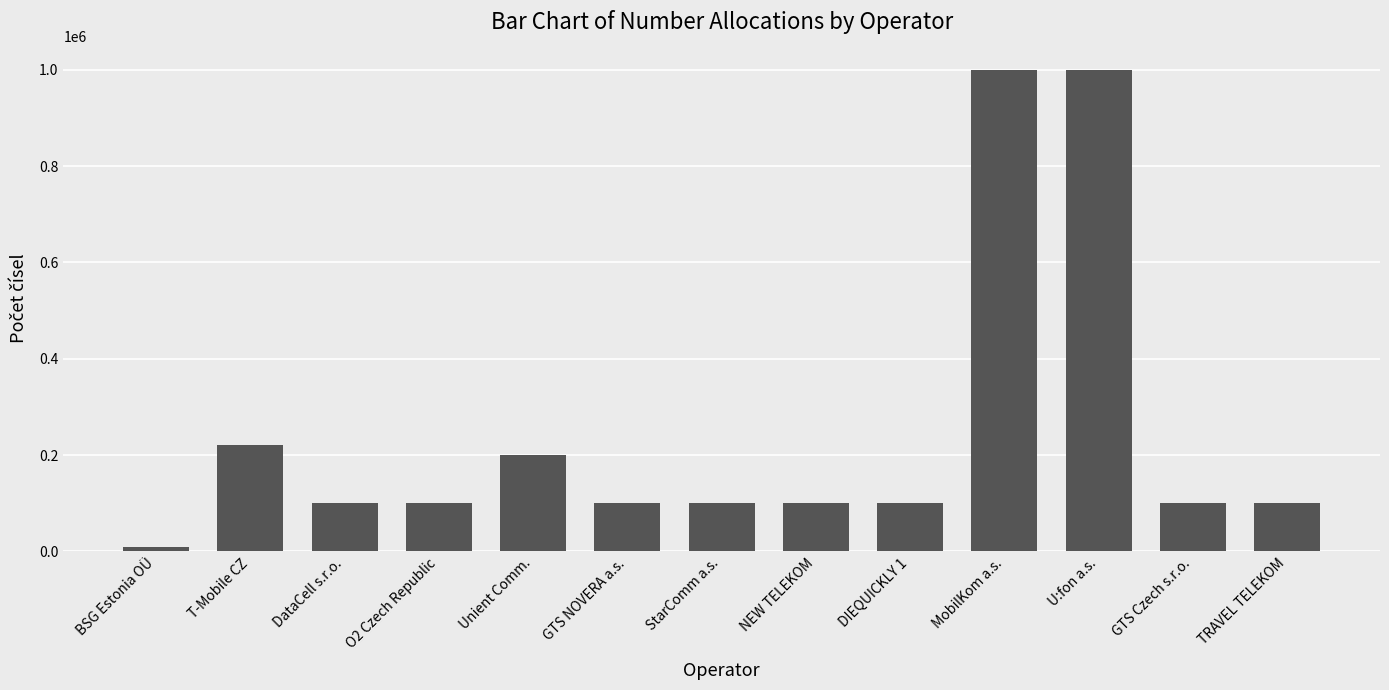

Where is the data nearest to the value 505000?

T-Mobile CZ